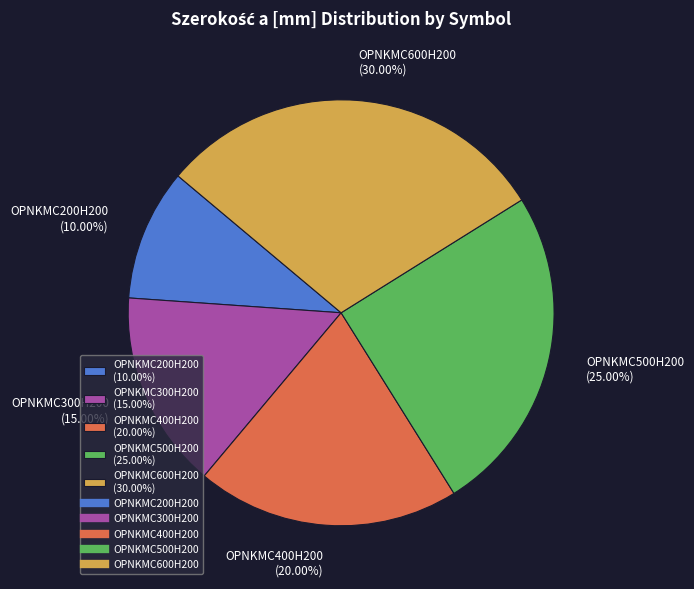

Which category has the smallest portion of the pie?

OPNKMC200H200